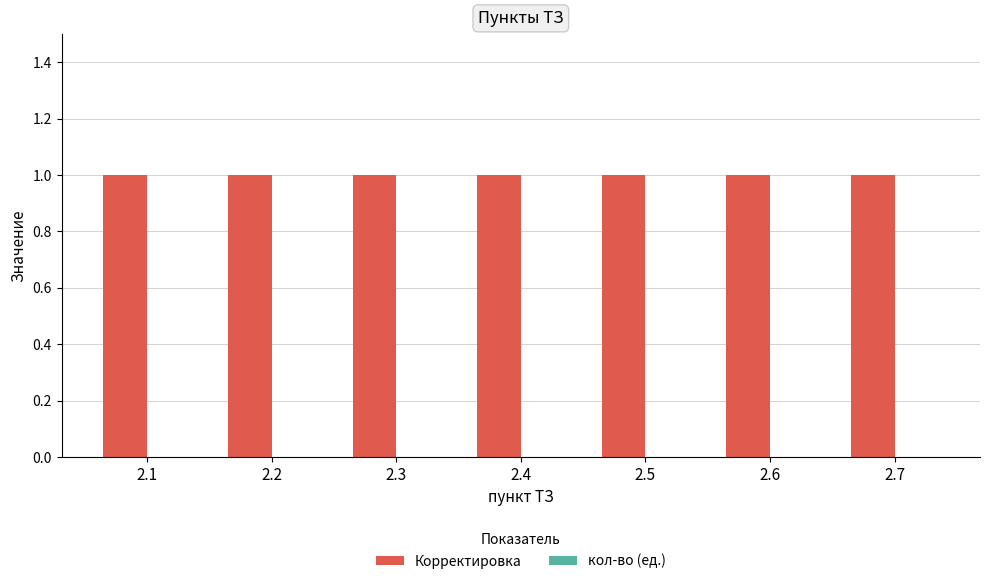

At which label does Корректировка reach its peak?

2.1